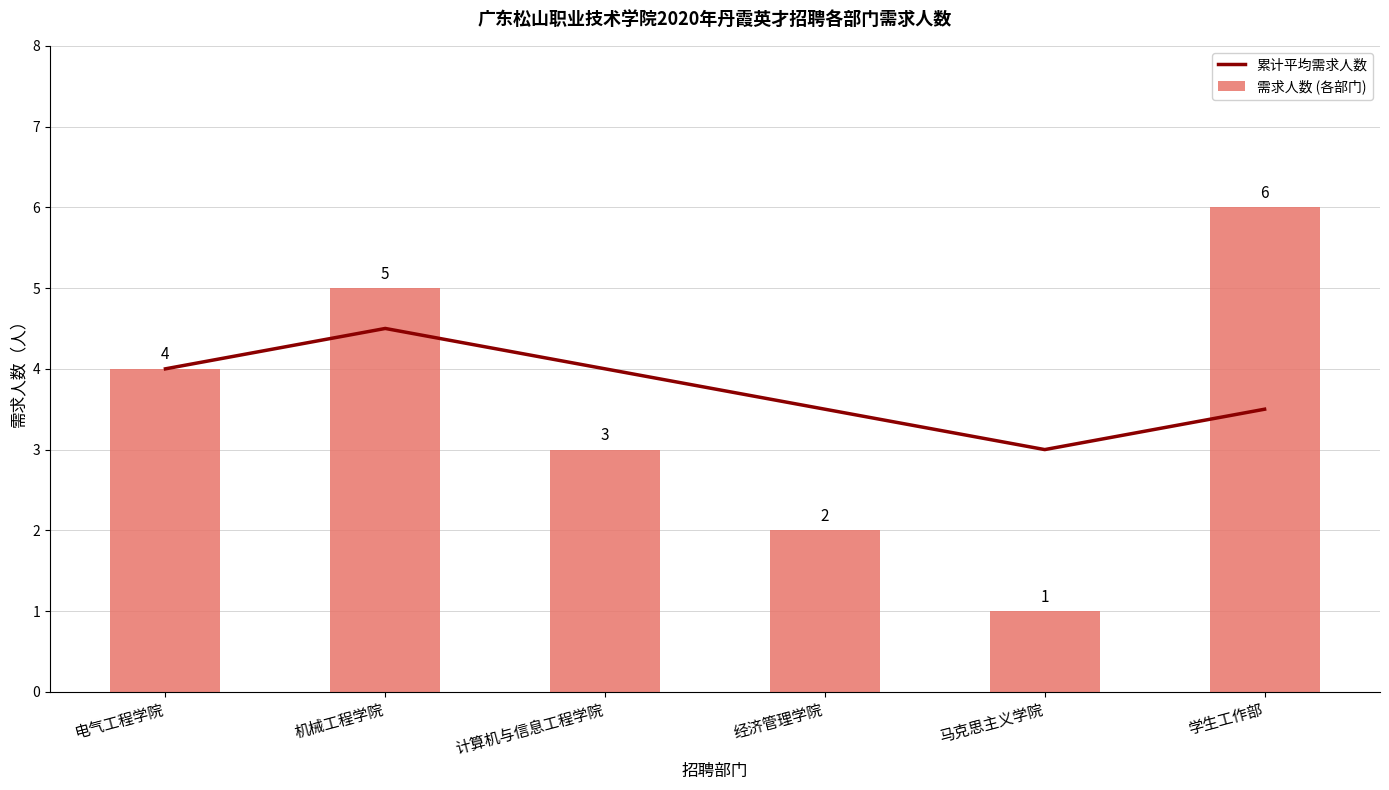

Rank the series by their maximum value, from highest to lowest.

需求人数 (各部门), 累计平均需求人数